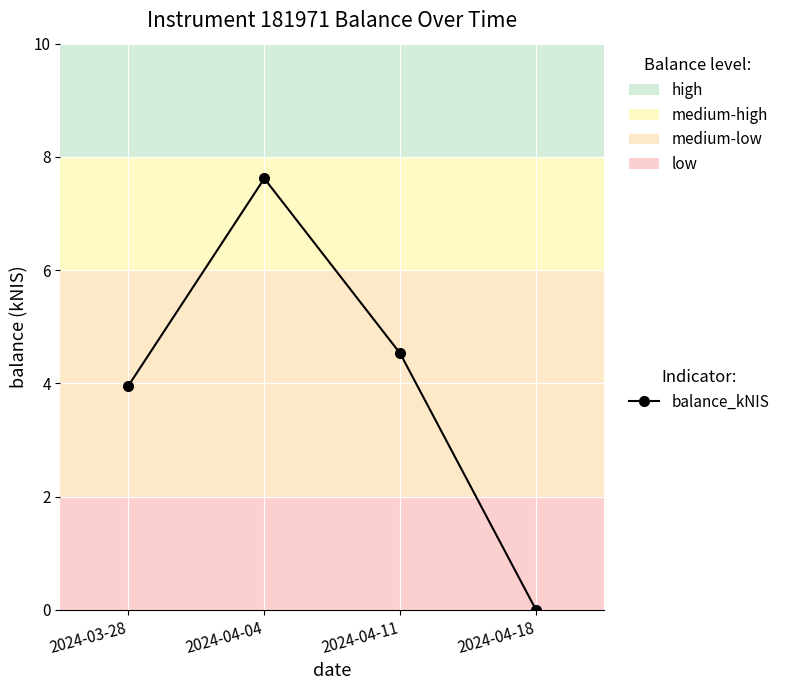

List the labels in order of value, smallest first.

2024-04-18, 2024-03-28, 2024-04-11, 2024-04-04